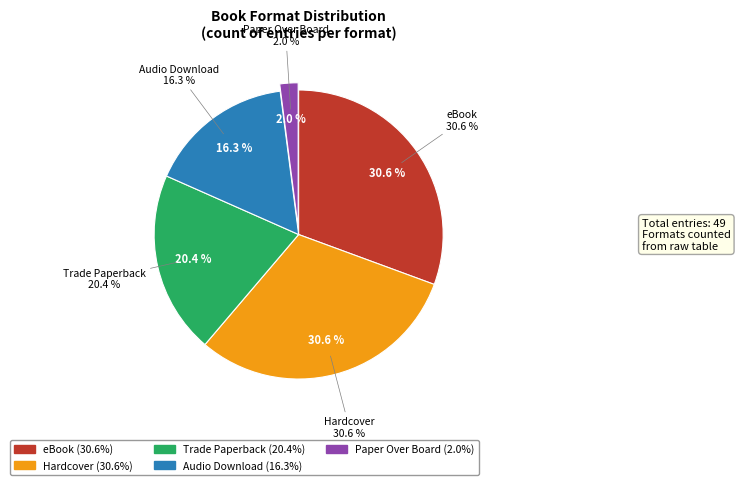

What percentage is the Hardcover slice, to the nearest percent?

31%